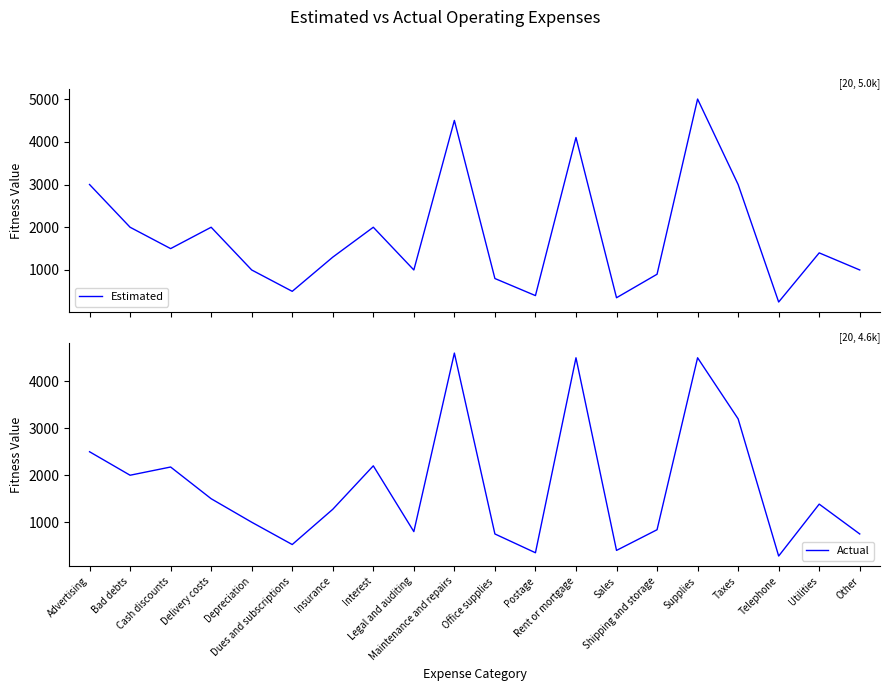

What are all the series names shown in the legend?

Estimated, Actual